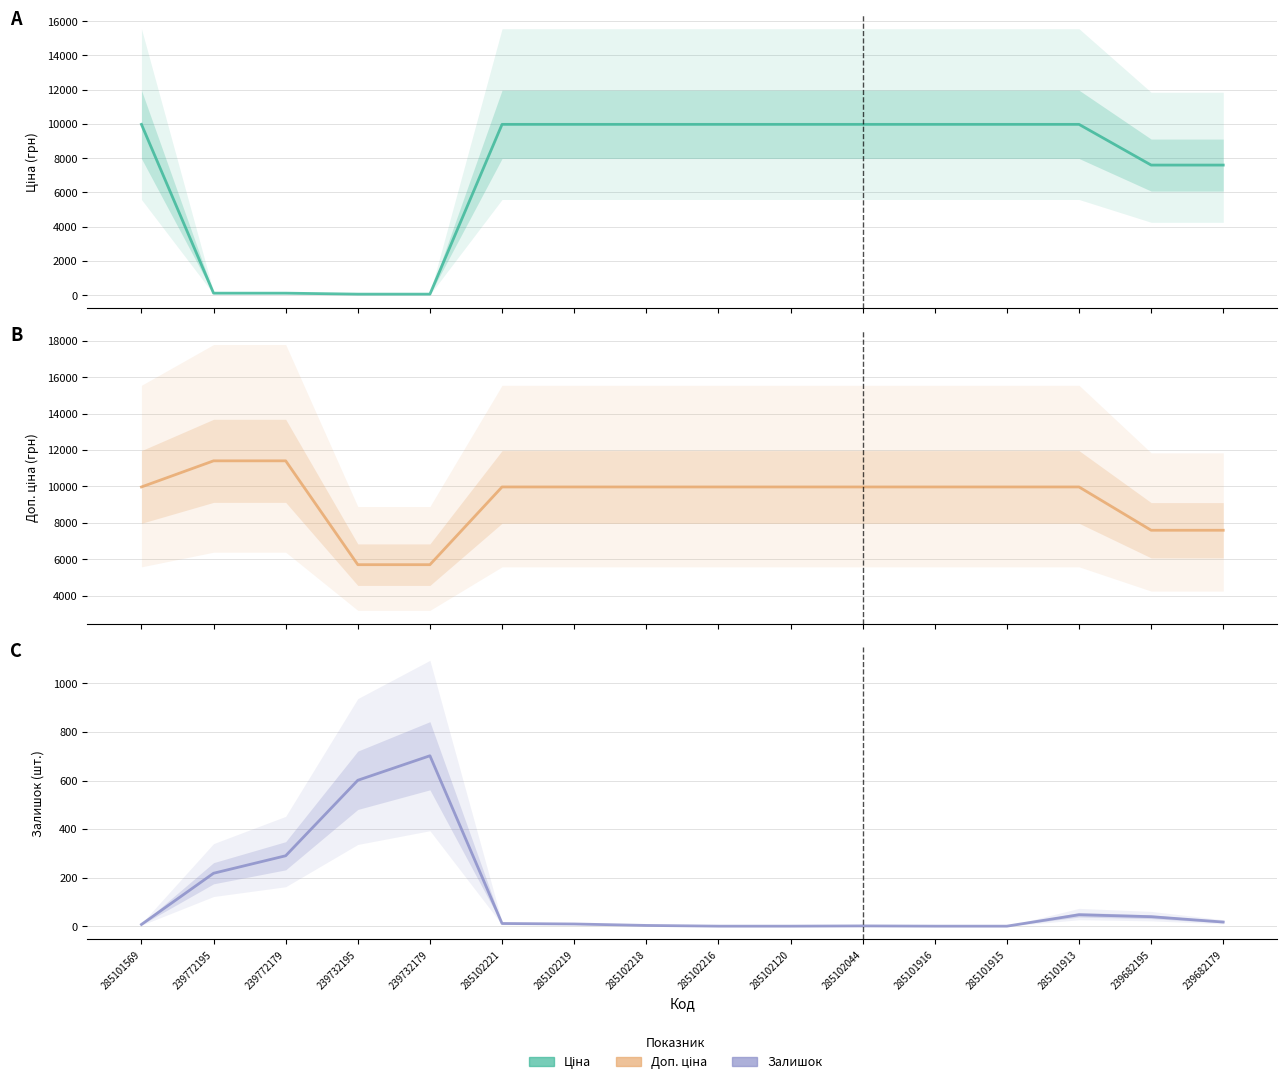

What is the sum of the Доп. ціна values at 285101915 and 239732195?

15680.0